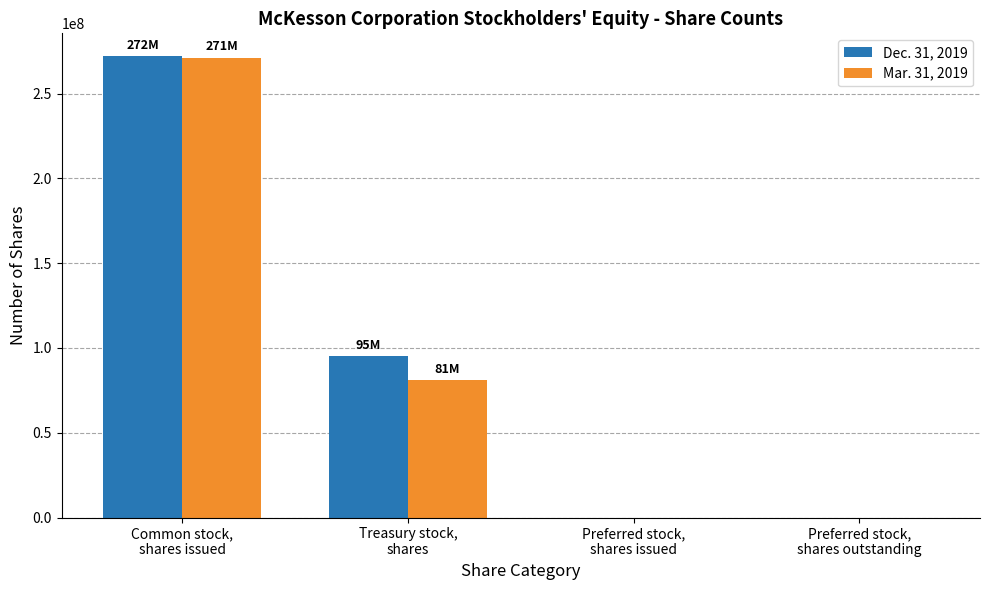

Is it true that Dec. 31, 2019 equals 95000000 at Treasury stock,
shares?

True